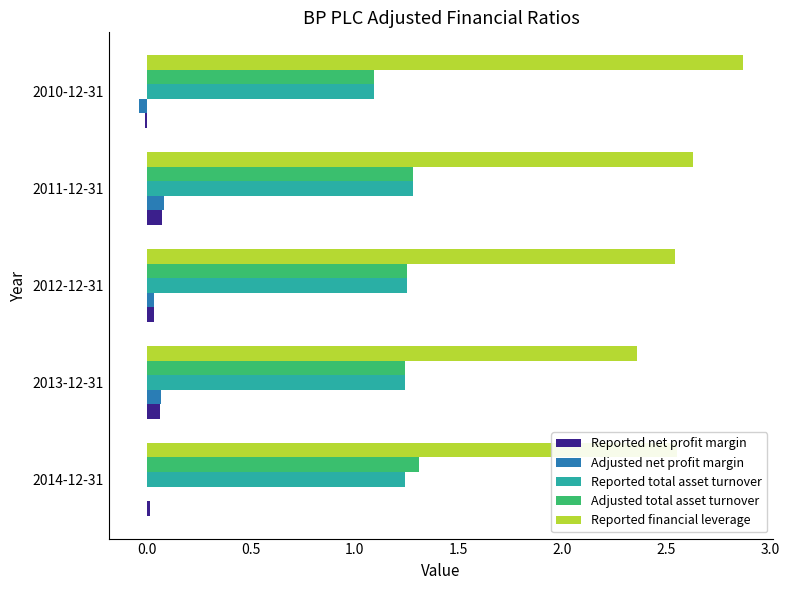

True or false: Adjusted total asset turnover has a value of 2.0 at 2012-12-31.

False